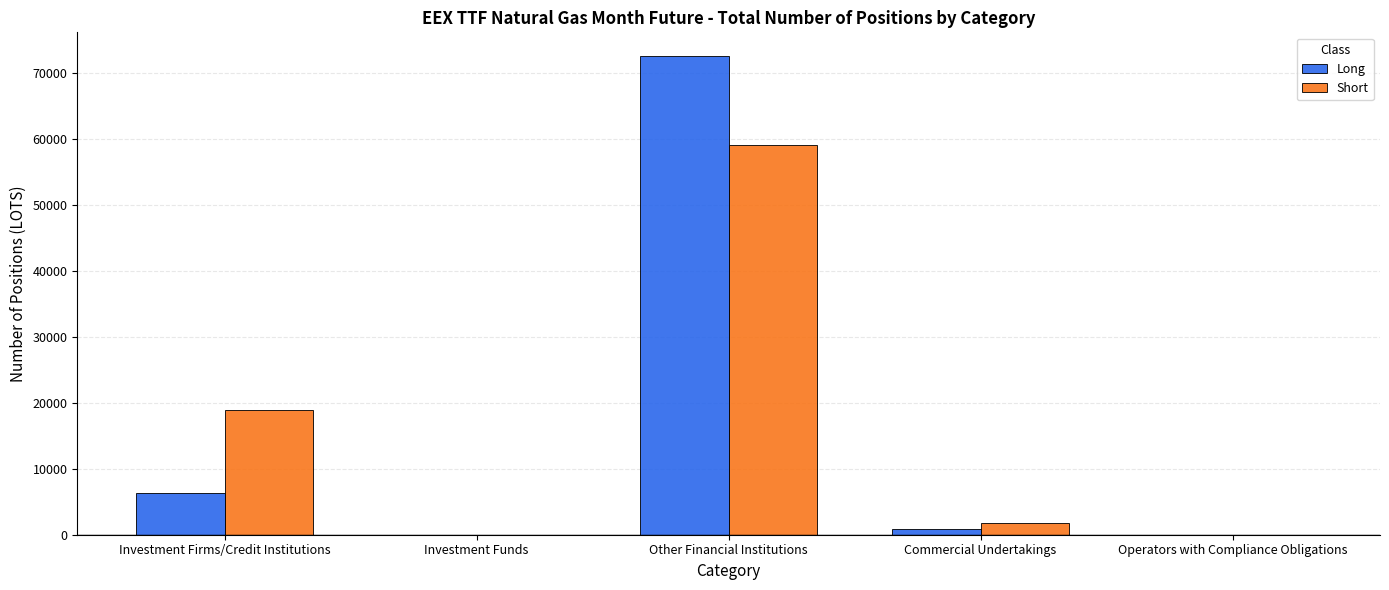

What is the sum of the Long values at Investment Funds and Other Financial Institutions?

72539